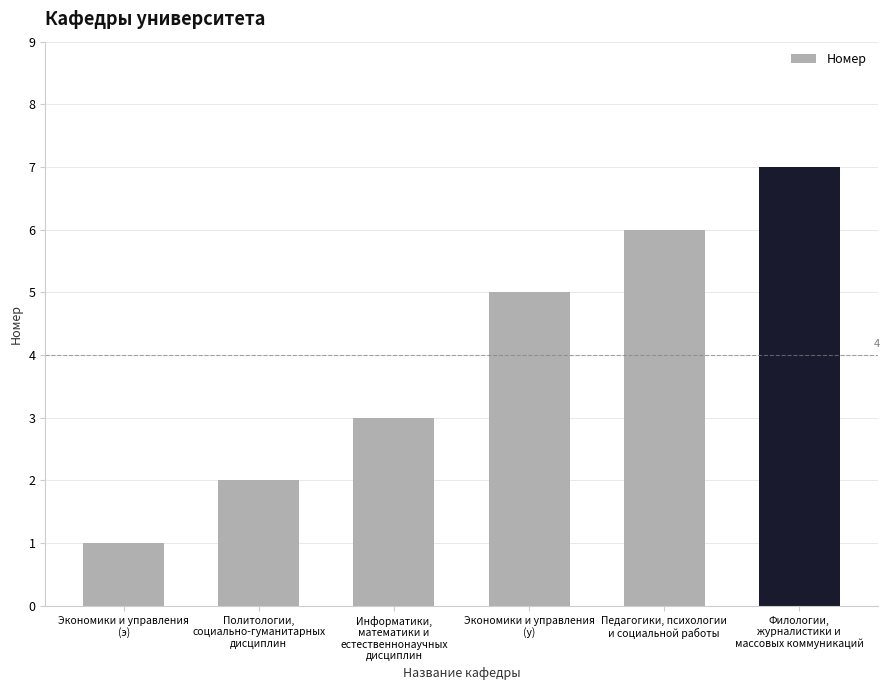

At which category does the chart reach its minimum across all series?

Экономики и управления
(э)